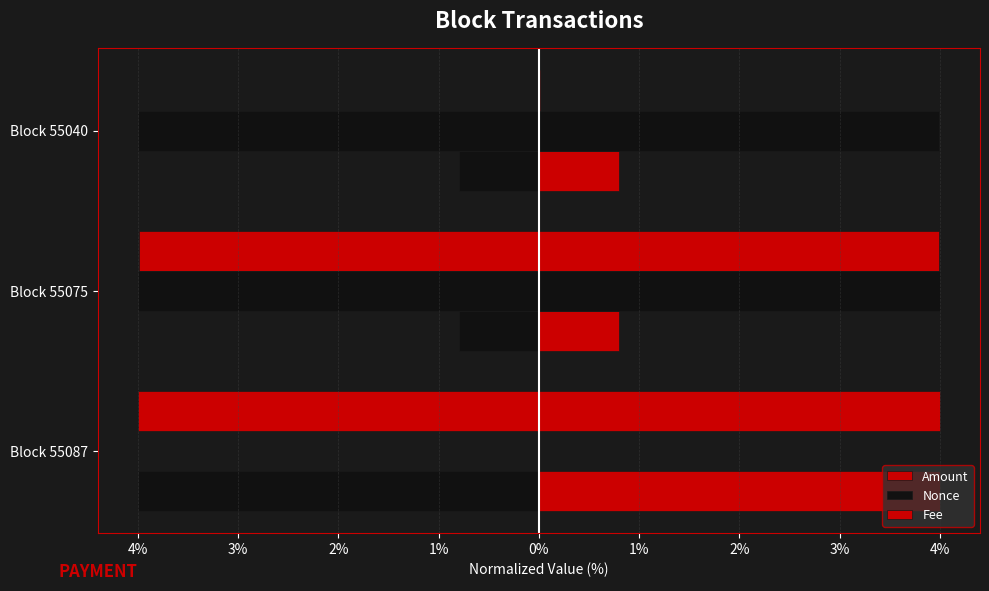

What are all the series names shown in the legend?

Amount, Nonce, Fee